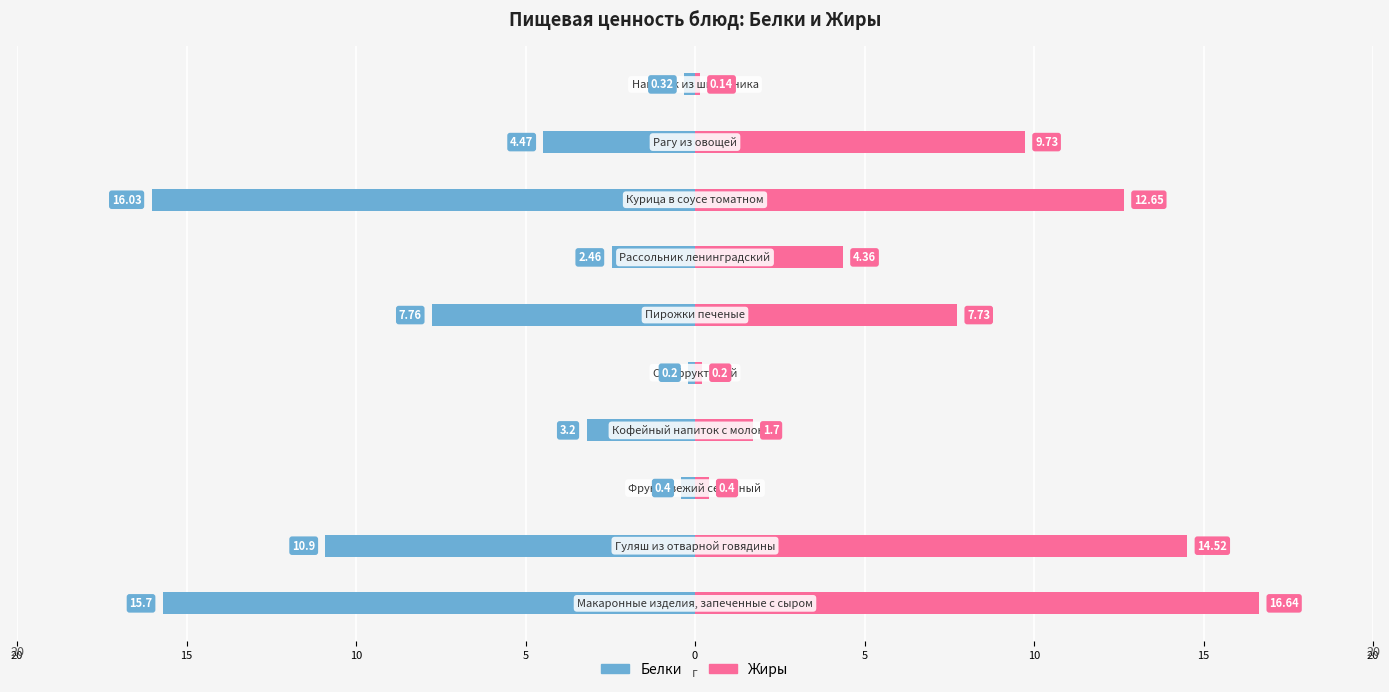

Where is Жиры nearest to the value 8?

5